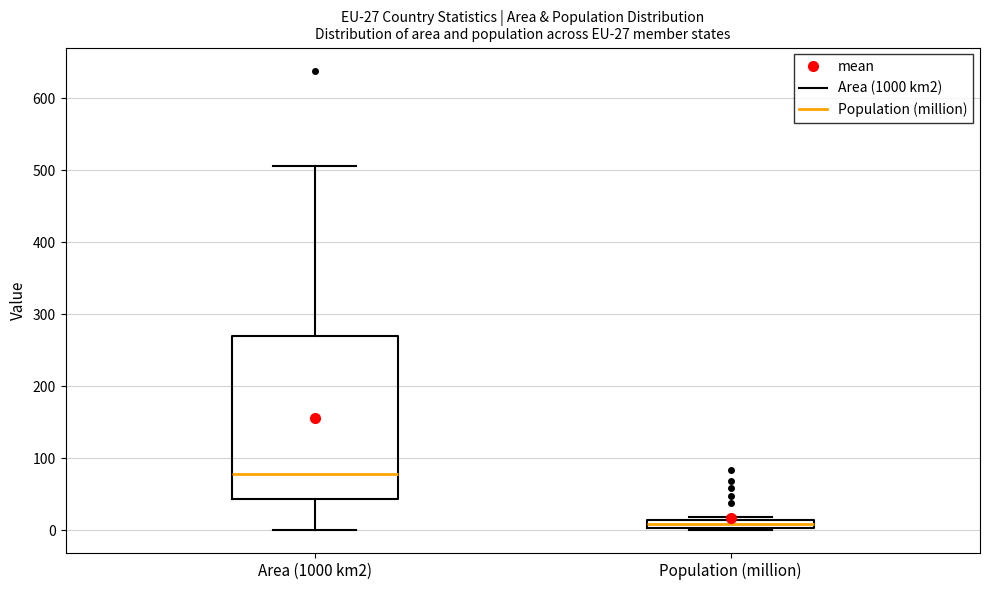

Which box is the tallest, from its lower edge to its upper edge?

Area (1000 km2)